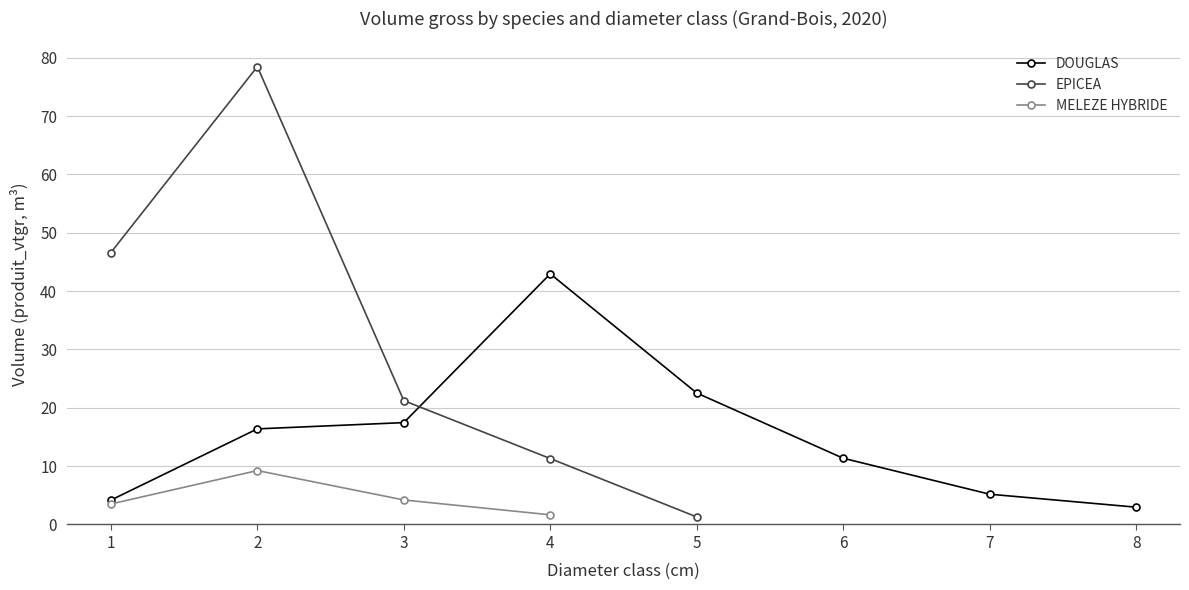

At which category is the sum across all series the highest?

2